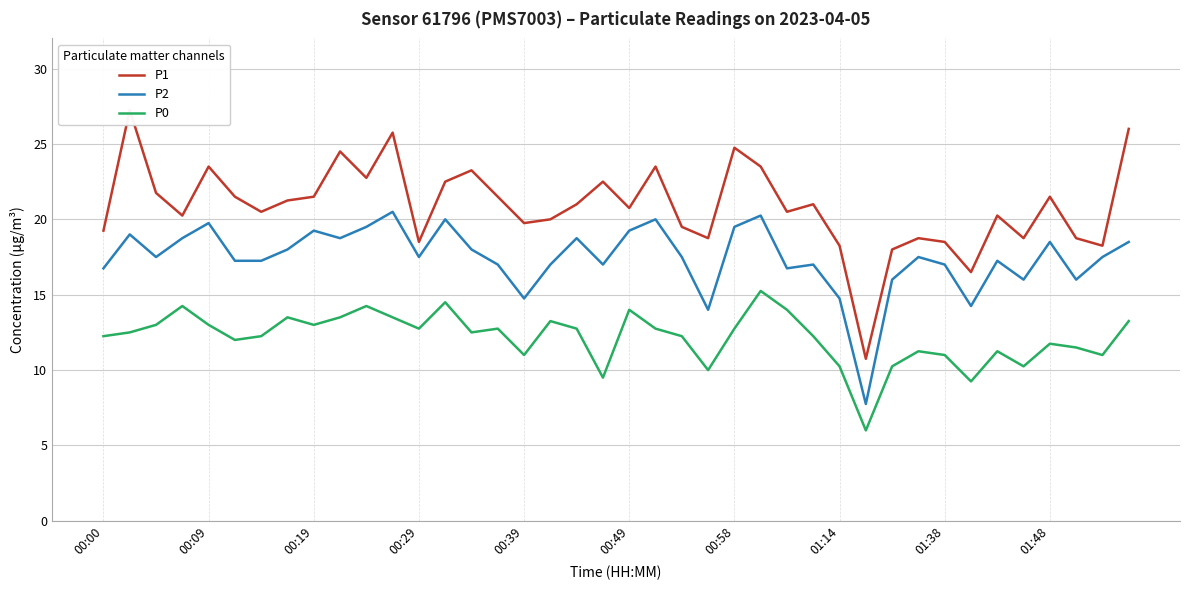

How many interior local peaks does the P2 series have?

12